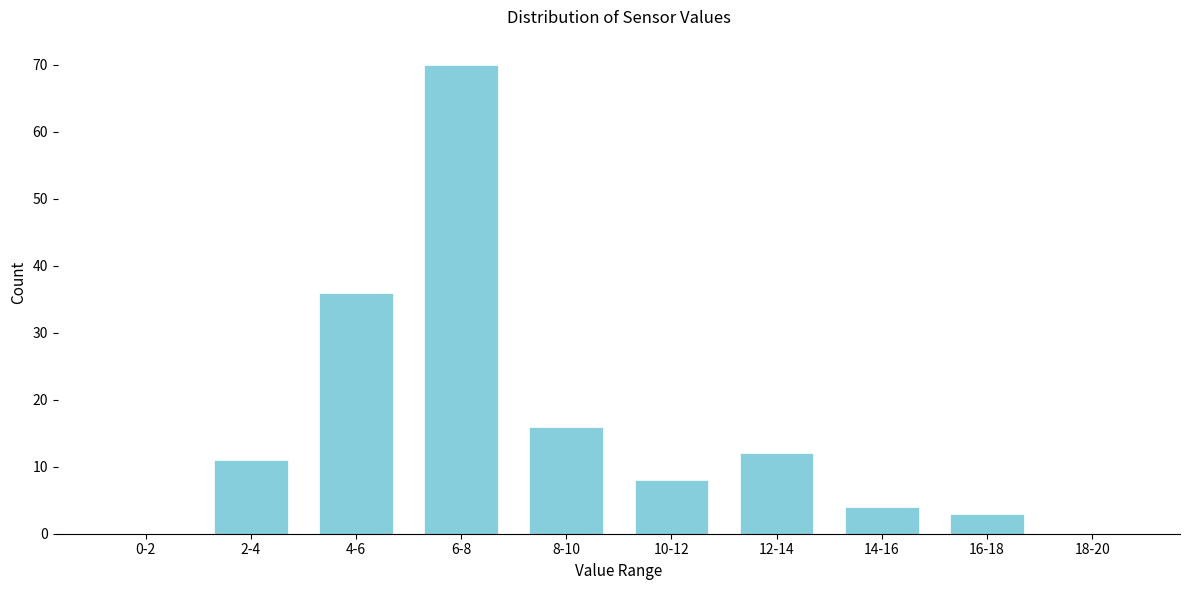

Reading left to right, what are all the values shown in this chart?

0-2=0	2-4=11	4-6=36	6-8=70	8-10=16	10-12=8	12-14=12	14-16=4	16-18=3	18-20=0